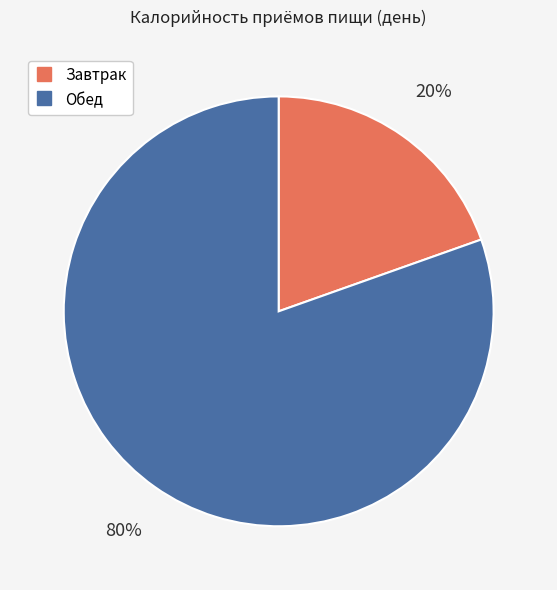

How many segments does this pie chart have?

2